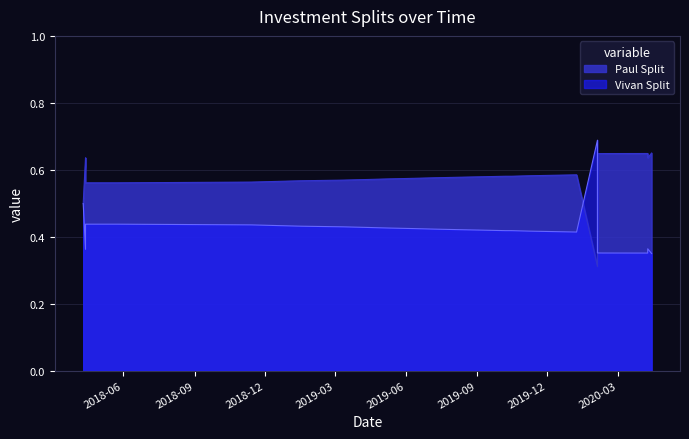

Count the number of categories in the chart.

29